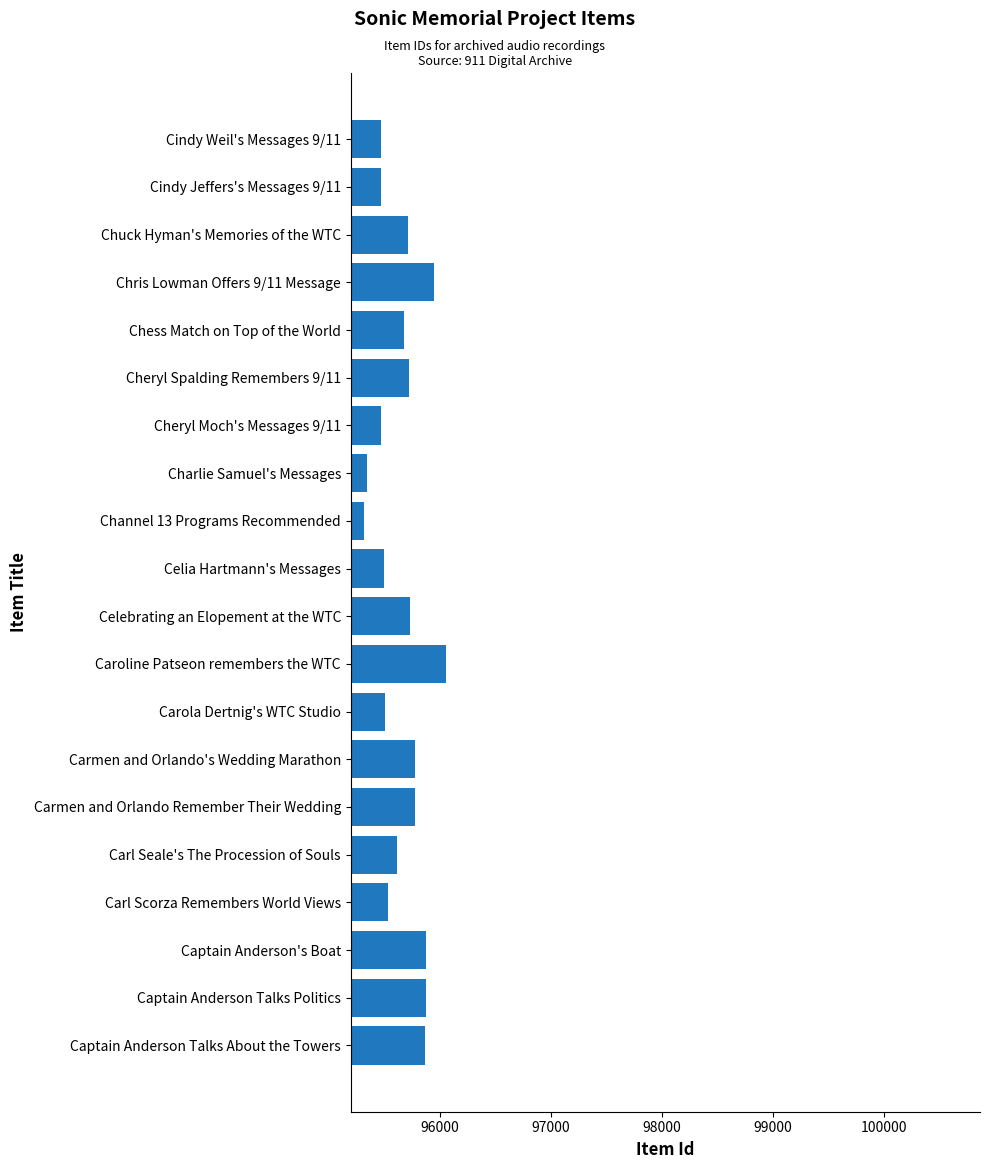

What is the greatest value displayed?

96059